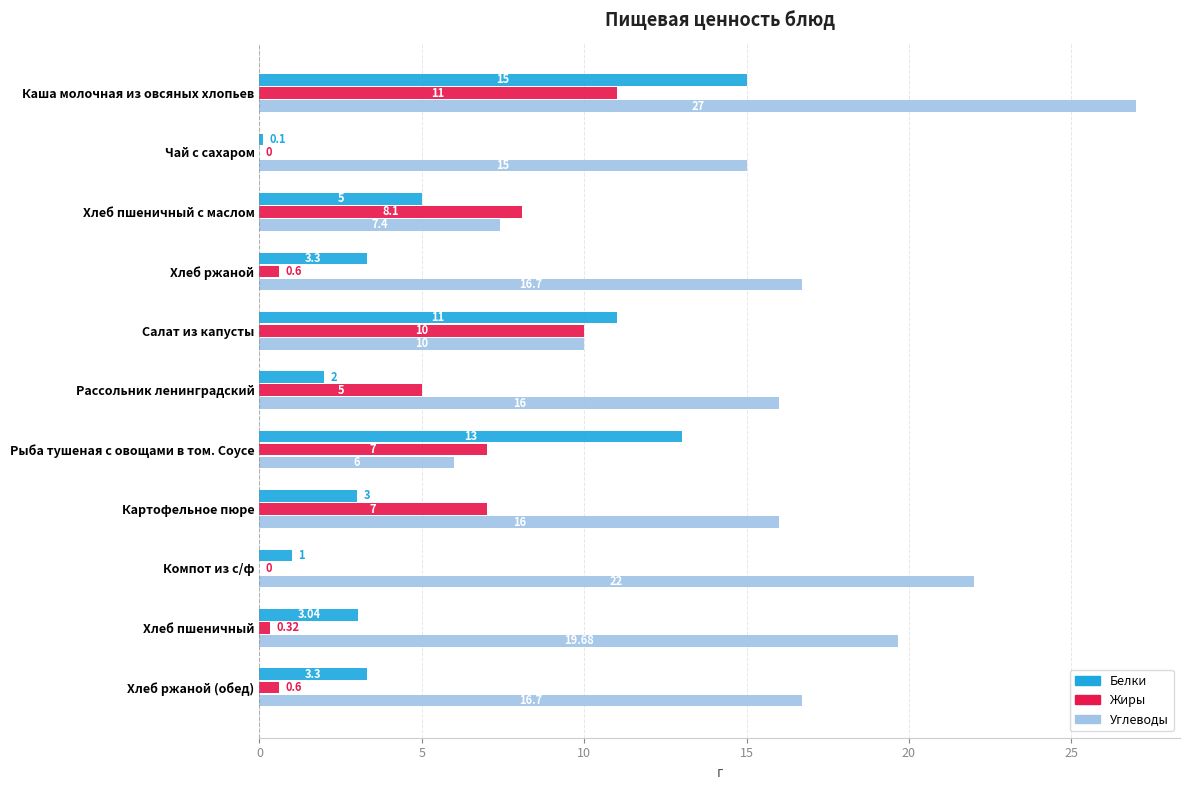

Which category has the highest value across all series?

Каша молочная из овсяных хлопьев